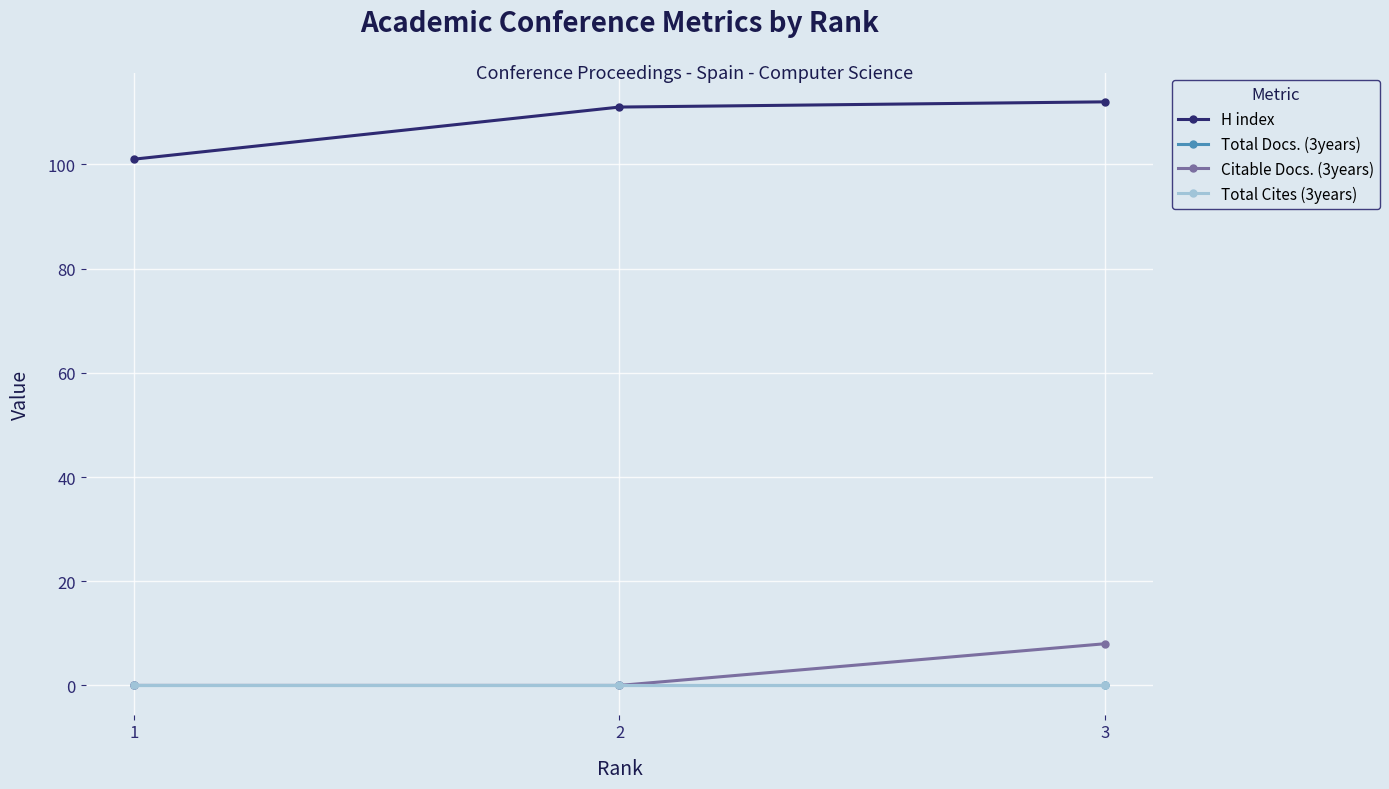

How many lines are shown in the chart?

4